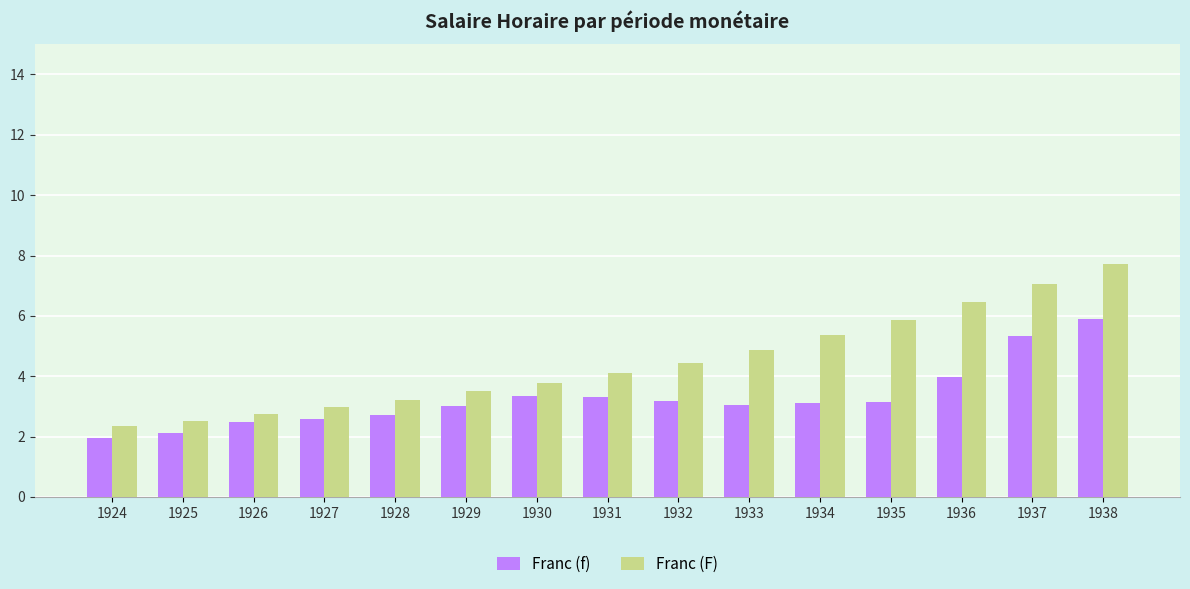

How many groups of bars are there?

15